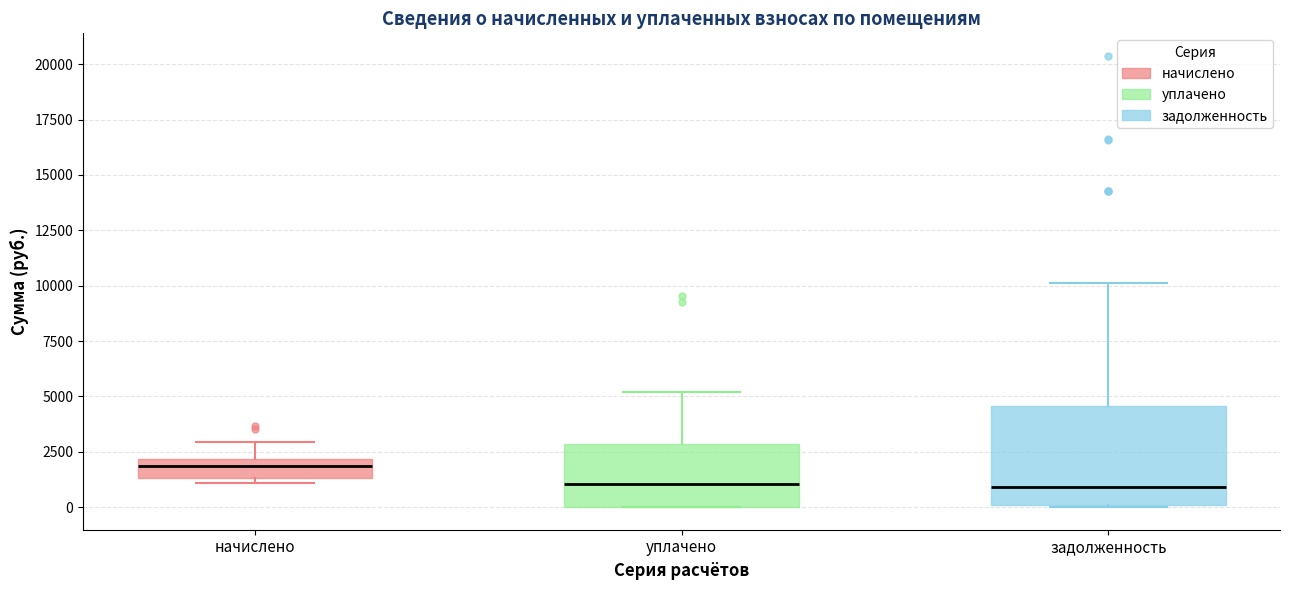

Reading left to right, transcribe this box plot: for each box, give where its median line is, the range the box spans, and where its two whiskers end, as read against the y-axis. The values are not printed on the chart, so give them approximately, as read against the axis.

начислено: median 2000 (inside the box), box 1500 to 2000, whiskers 1000 to 3000
уплачено: median 1000, box 0 to 3000, whiskers 0 to 5000
задолженность: median 1000, box 0 to 4500, whiskers 0 to 10000